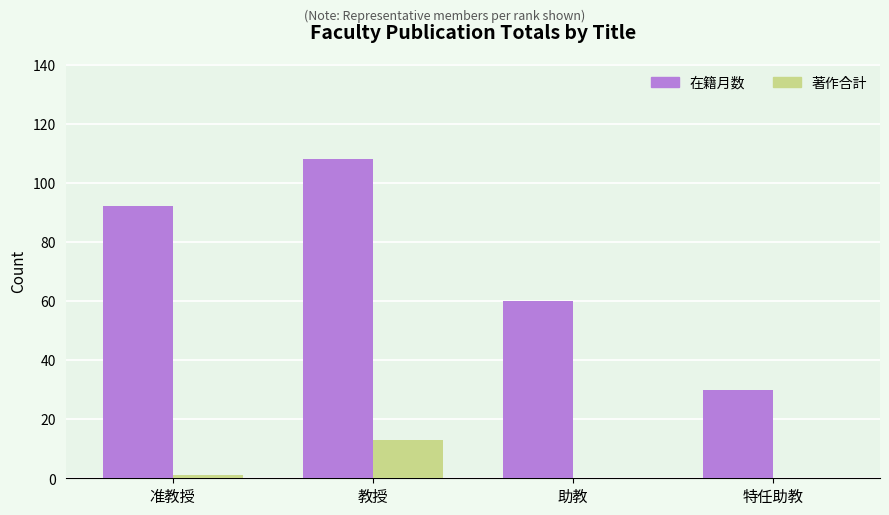

Between 准教授 and 特任助教, which series saw the biggest shift?

在籍月数